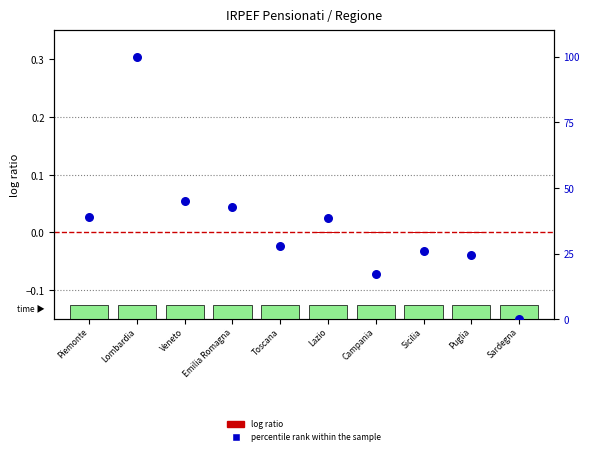

Which series contains the lowest Y value?

log ratio